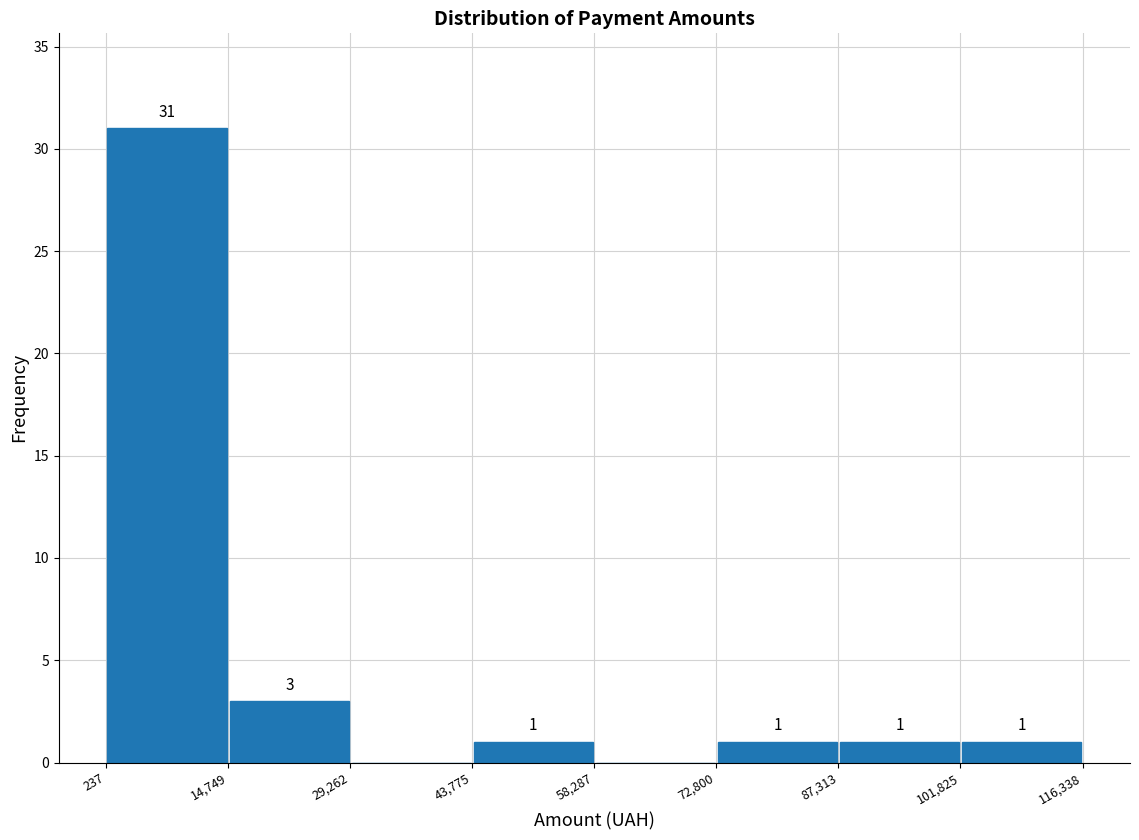

Which range on the x-axis has the tallest bar?

237 to 14,749